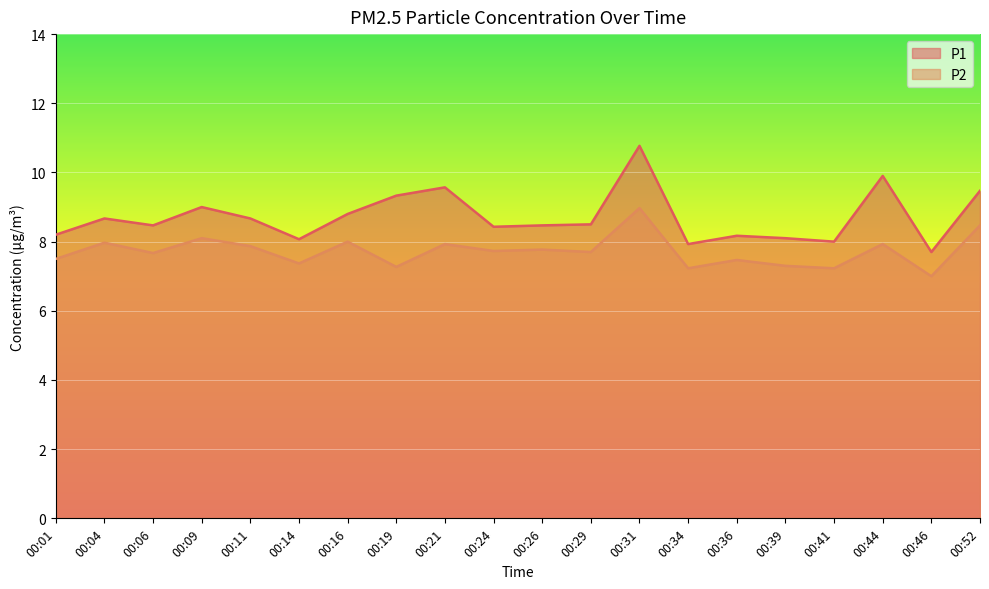

What is the total value across all series at 00:26?

16.2